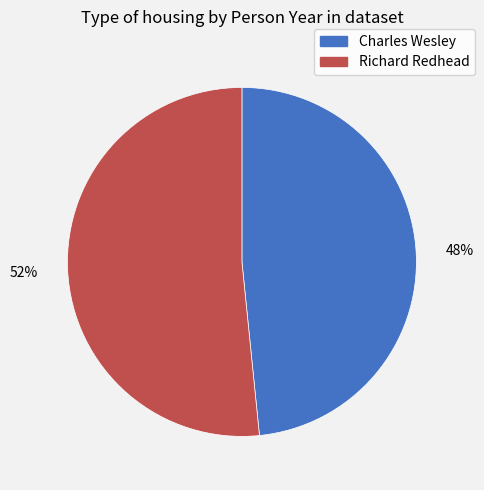

Is there any slice that represents more than half of the pie?

Yes